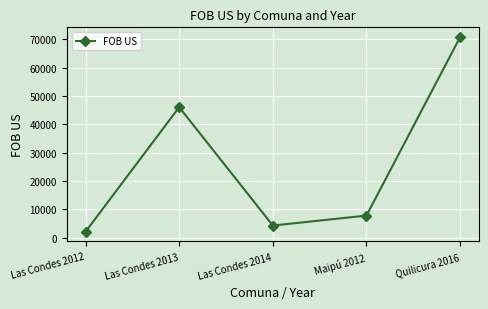

What is the difference between the maximum and minimum values?

68666.6